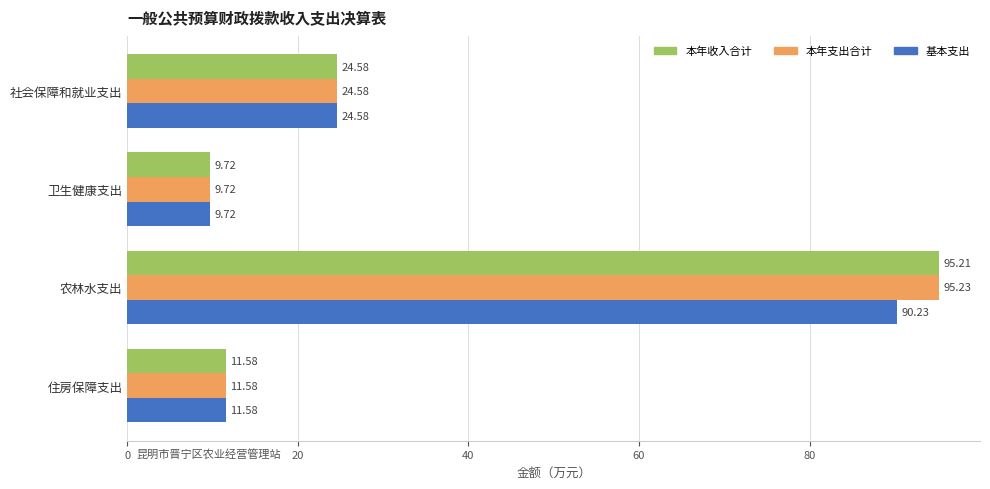

Rank the series by their maximum value, from highest to lowest.

本年支出合计, 本年收入合计, 基本支出